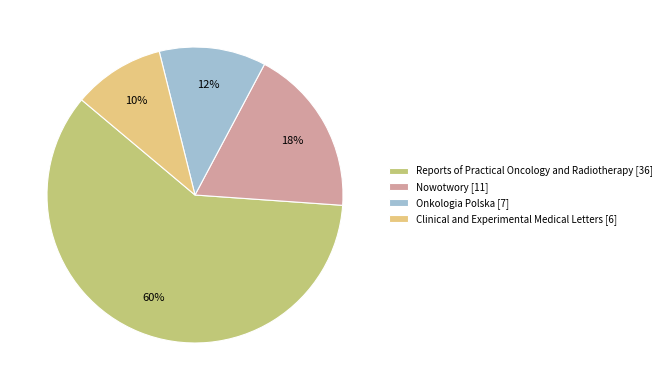

Count the number of slices in the pie.

4